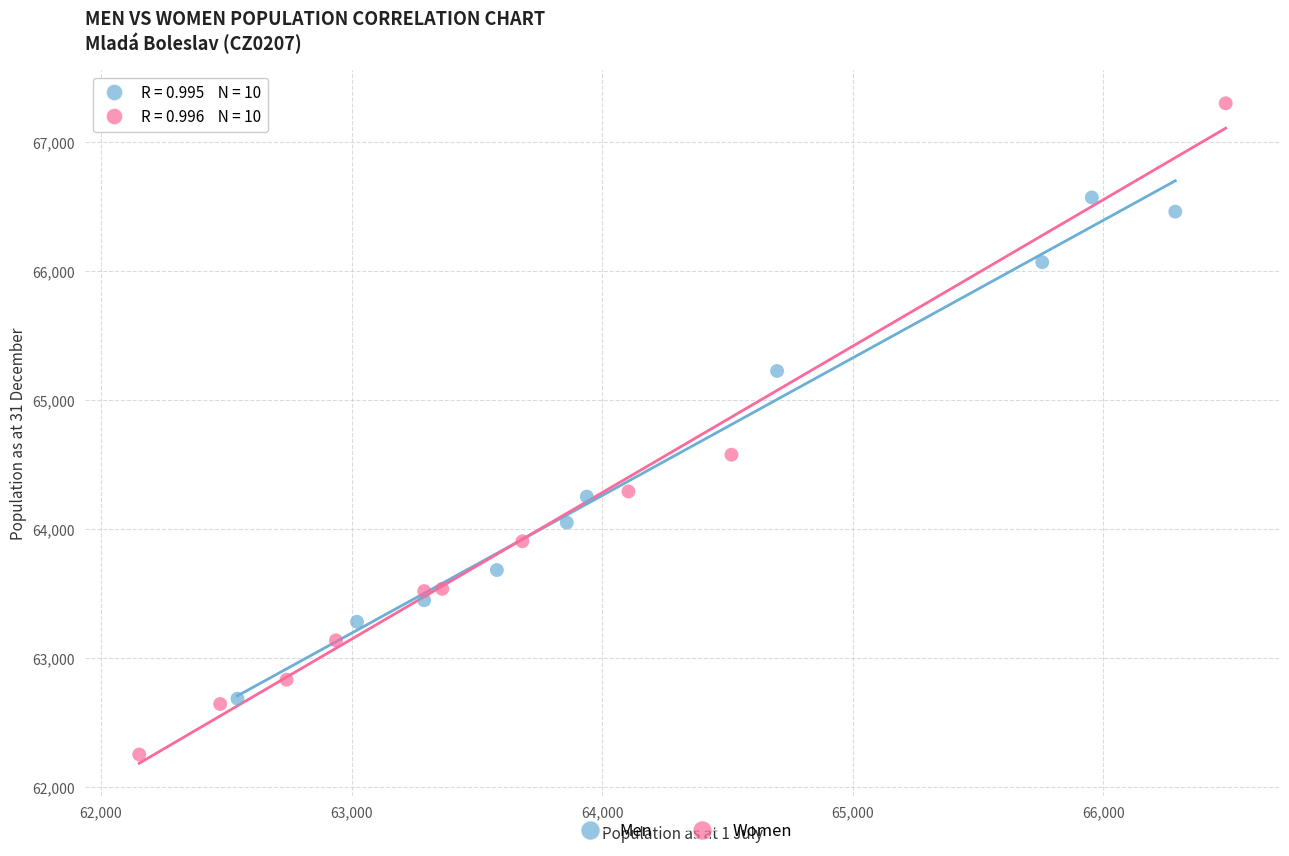

Which series reaches the maximum Y coordinate?

Women